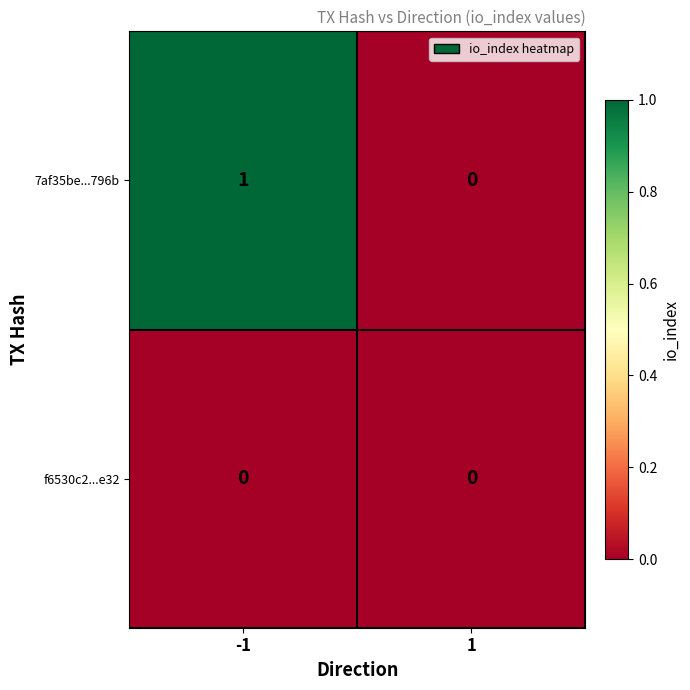

What is the greatest value displayed?

1